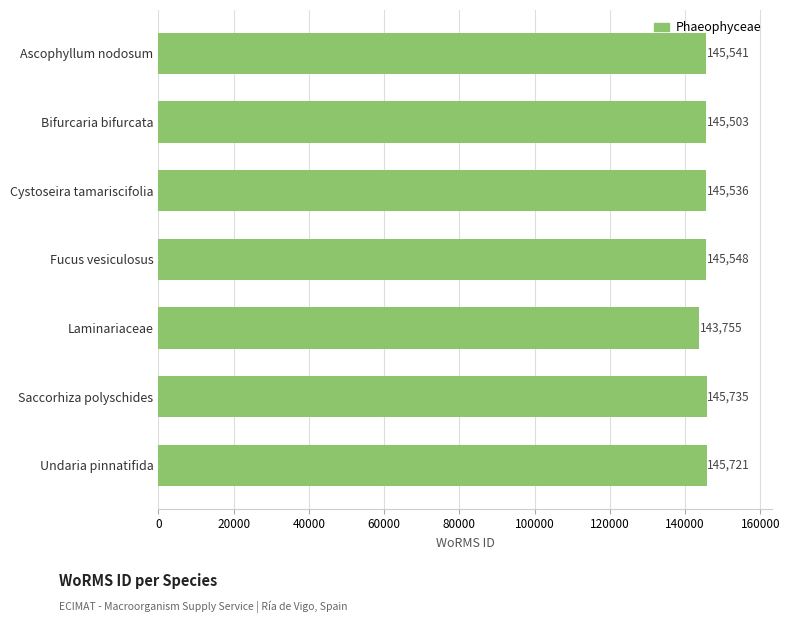

True or false: the data shows 226518 at Saccorhiza polyschides.

False